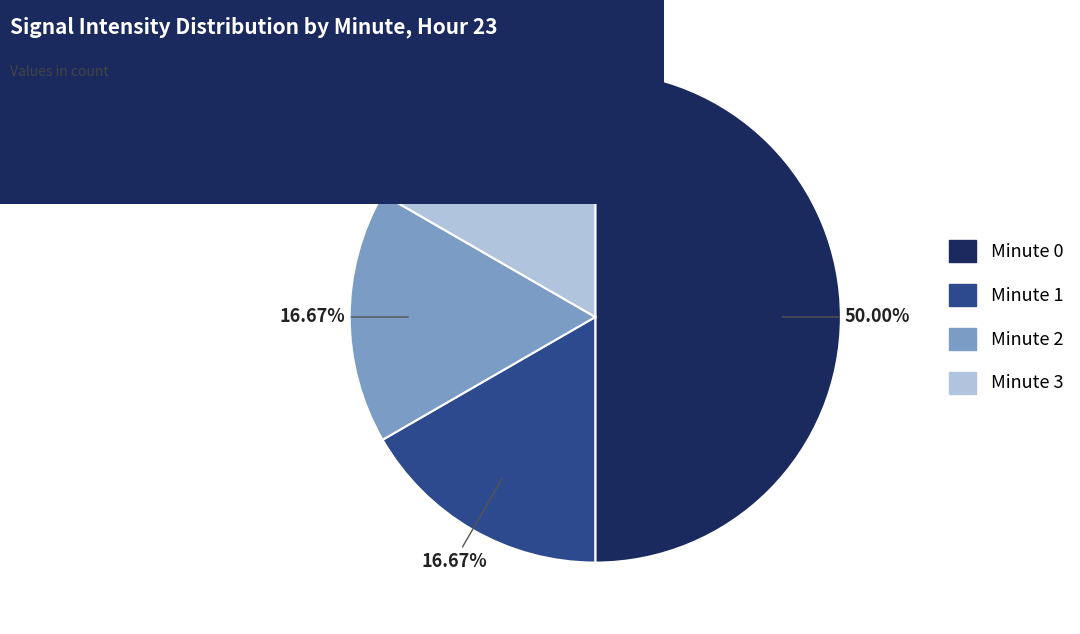

Do Minute 2 and Minute 3 together represent more than half of the pie?

No